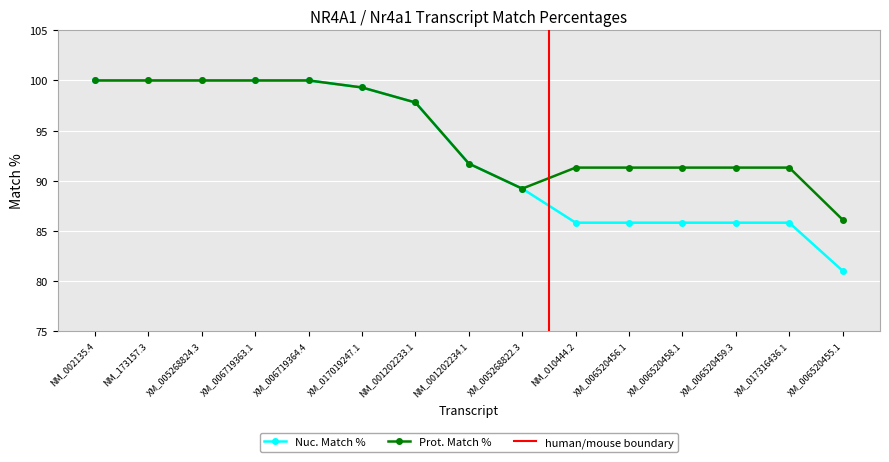

Reading left to right, what are all the values shown in this chart?

Nuc. Match %: 100.0	100.0	100.0	100.0	100.0	99.3	97.8	91.7	89.2	85.8	85.8	85.8	85.8	85.8	81.0
Prot. Match %: 100.0	100.0	100.0	100.0	100.0	99.3	97.8	91.7	89.2	91.3	91.3	91.3	91.3	91.3	86.1